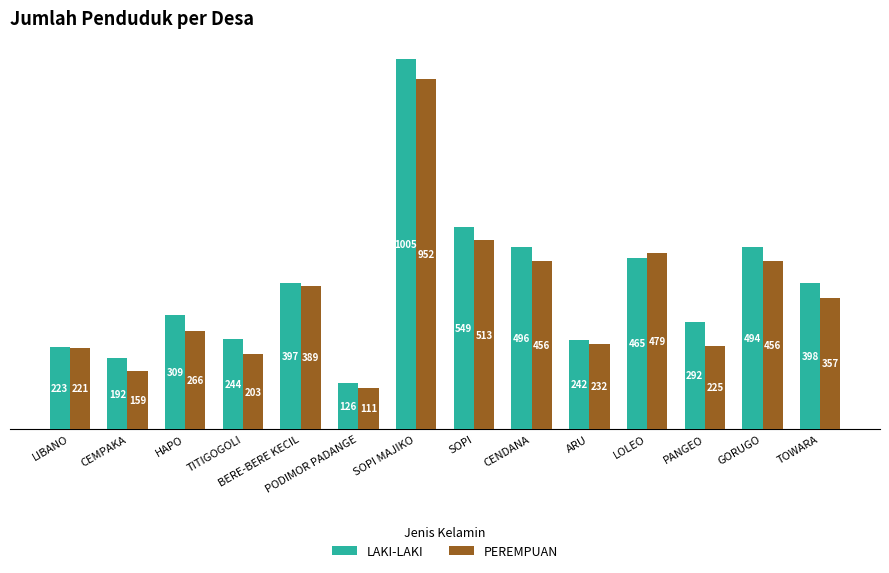

The value of PEREMPUAN at GORUGO is 456. True or false?

True